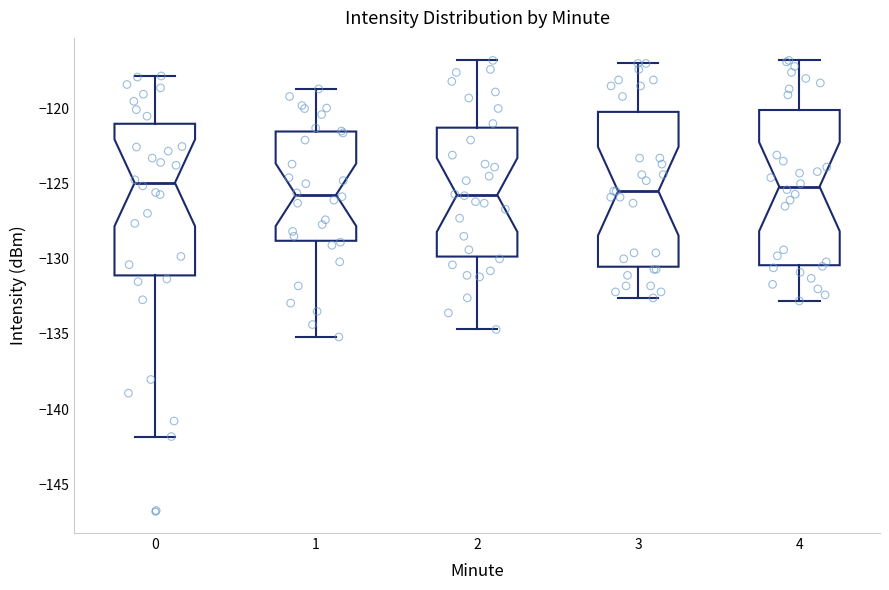

Reading left to right, transcribe this box plot: for each box, give where its median line is, the range the box spans, and where its two whiskers end, as read against the y-axis. The values are not printed on the chart, so give them approximately, as read against the axis.

0: median -125.0, box -131.0 to -121.0, whiskers -142.0 to -118.0
1: median -125.5, box -129.0 to -121.5, whiskers -135.0 to -118.5
2: median -125.5, box -130.0 to -121.5, whiskers -134.5 to -117.0
3: median -125.5, box -130.5 to -120.0, whiskers -132.5 to -117.0
4: median -125.0, box -130.5 to -120.0, whiskers -133.0 to -117.0